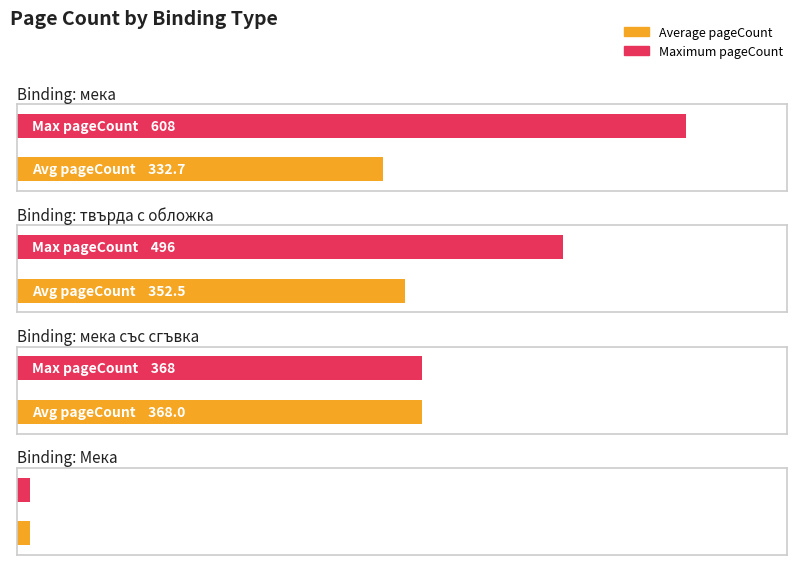

Between твърда с обложка and Мека, which is larger?

твърда с обложка